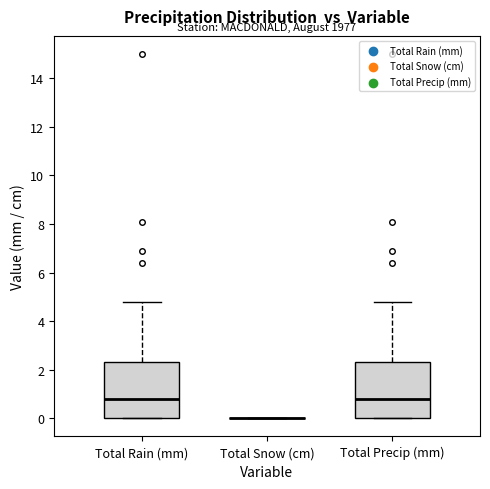

Reading left to right, transcribe this box plot: for each box, give where its median line is, the range the box spans, and where its two whiskers end, as read against the y-axis. The values are not printed on the chart, so give them approximately, as read against the axis.

Total Rain (mm): median 0.8, box 0.0 to 2.4, whiskers 0.0 to 4.8
Total Snow (cm): box collapsed to a line at 0.0, whiskers 0.0 to 0.0
Total Precip (mm): median 0.8, box 0.0 to 2.4, whiskers 0.0 to 4.8